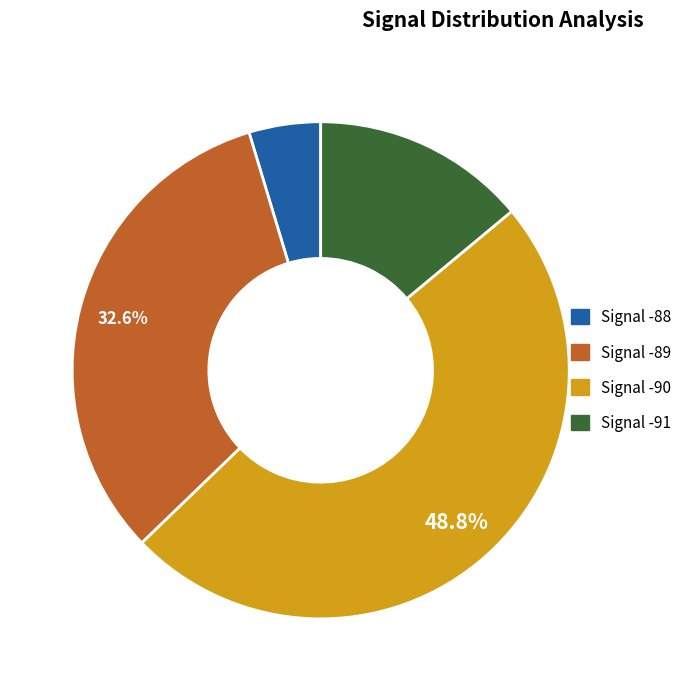

Is there a majority slice in this chart?

No